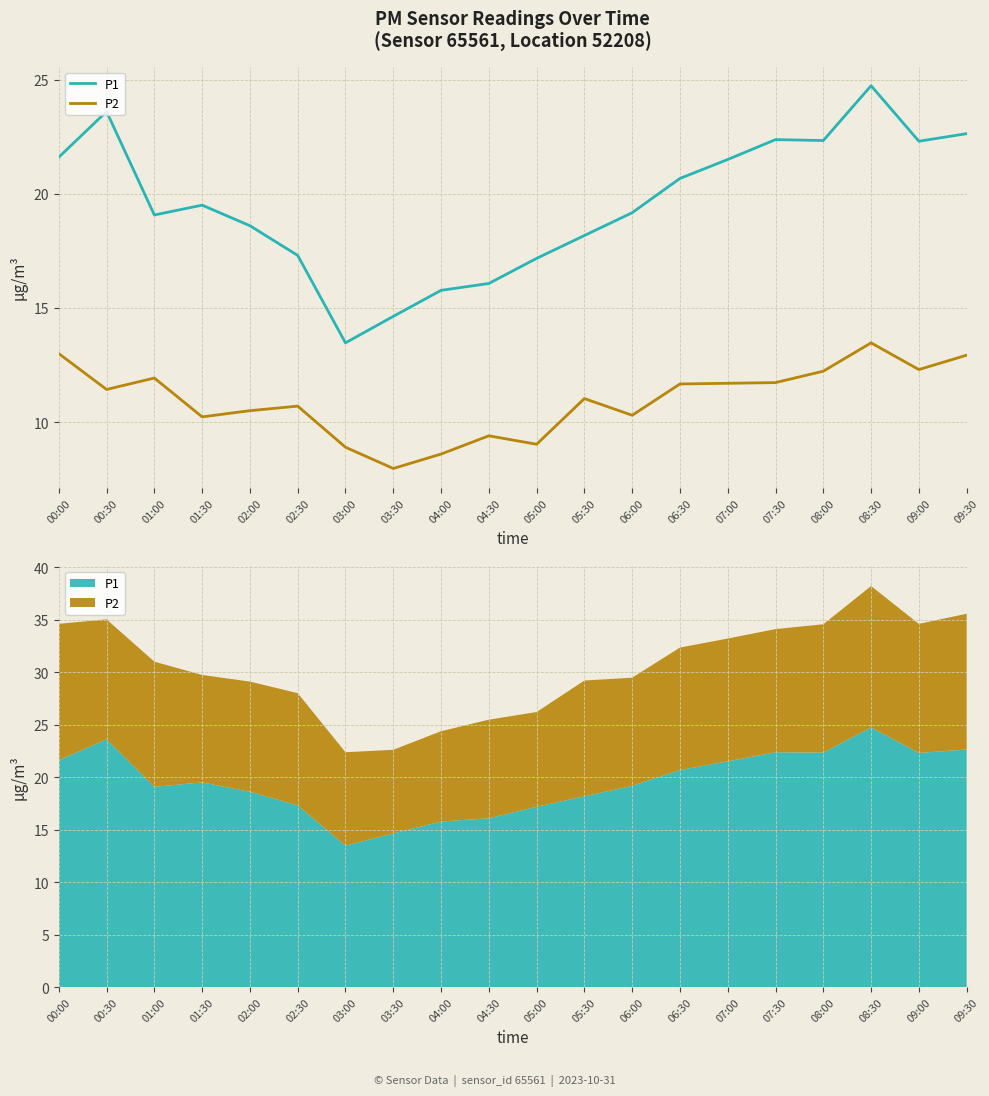

What is the smallest value displayed?

8.0